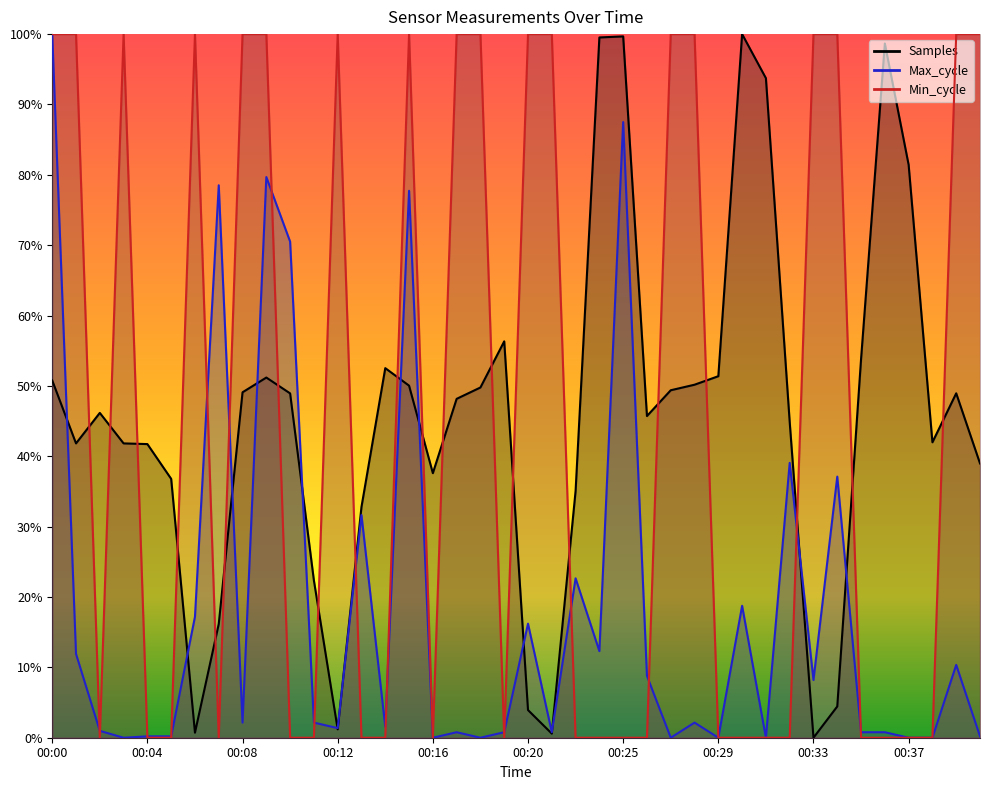

What is the difference between the maximum and minimum values in the Min_cycle series?

1.0